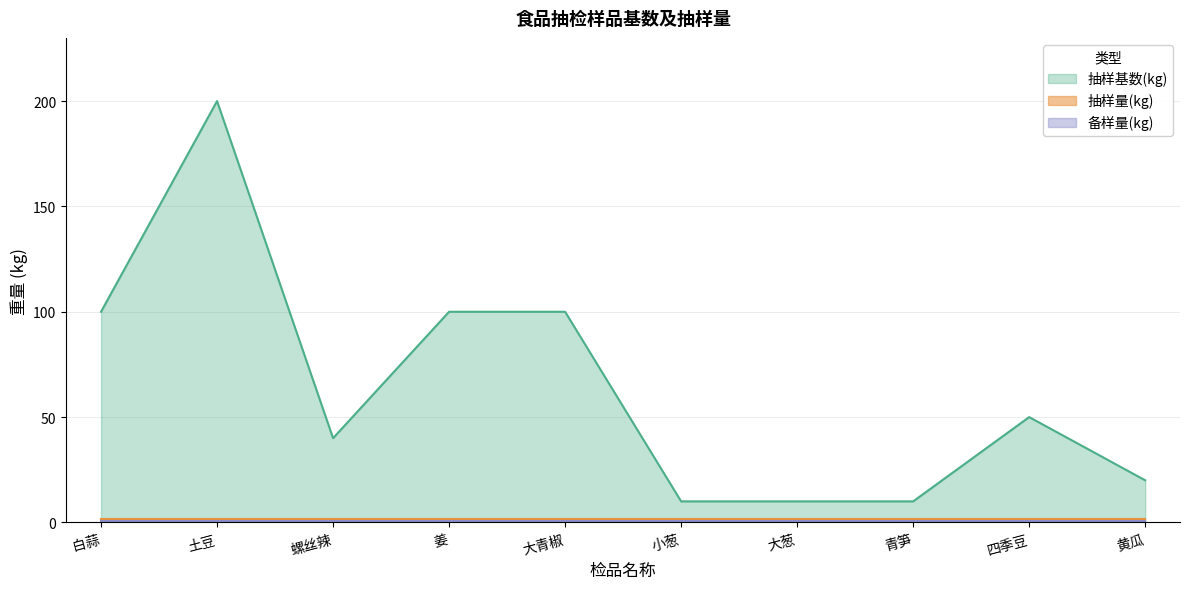

Which series has the widest spread of values?

抽样基数(kg)